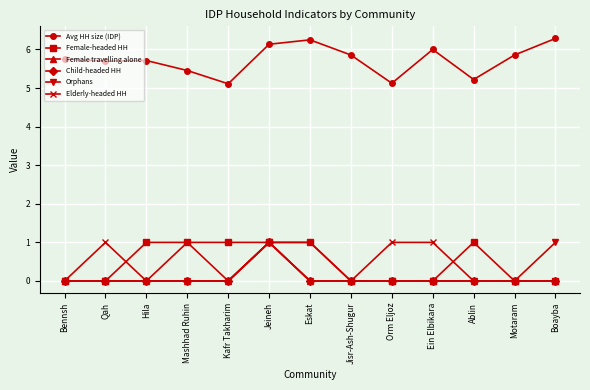

Does the chart have visible grid lines?

Yes